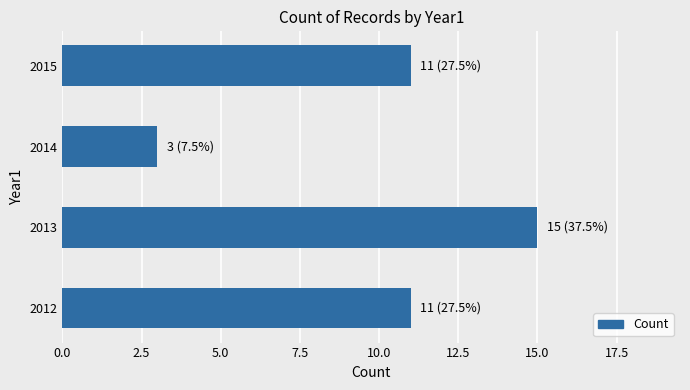

What is the ratio of the value at 2013 to the value at 2015?

1.4